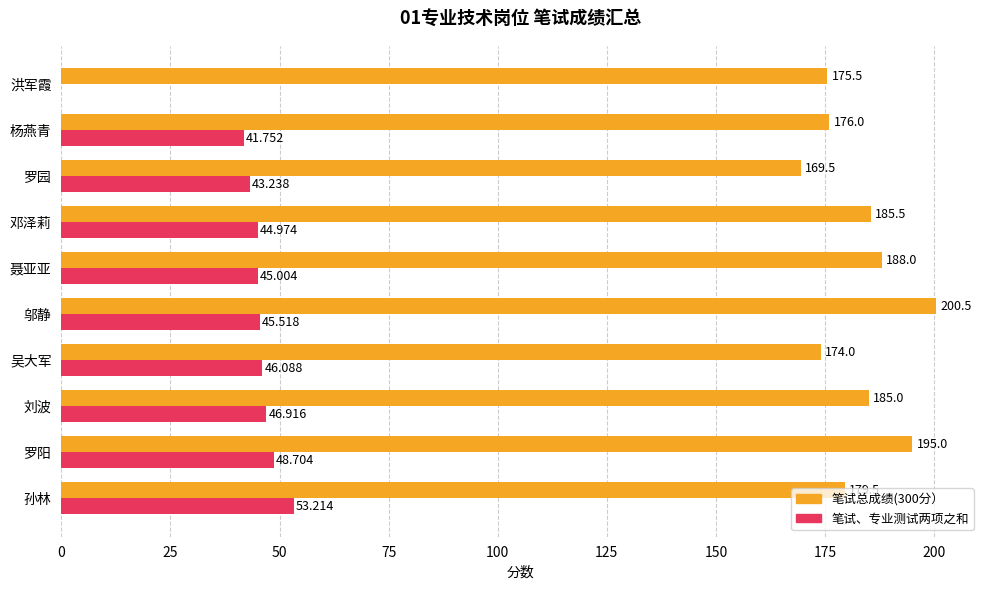

At which label is 笔试总成绩(300分） closest to 185?

刘波